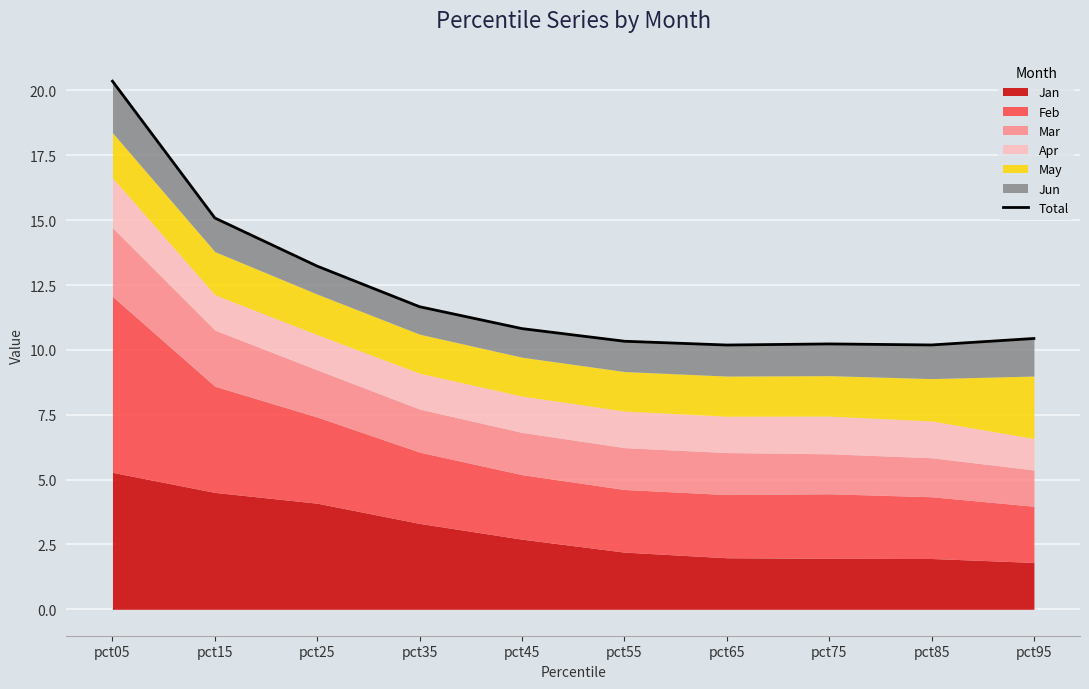

Reading left to right, list all the values displayed in this chart.

pct05=20.4	pct15=15.1	pct25=13.2	pct35=11.7	pct45=10.8	pct55=10.3	pct65=10.2	pct75=10.2	pct85=10.2	pct95=10.4